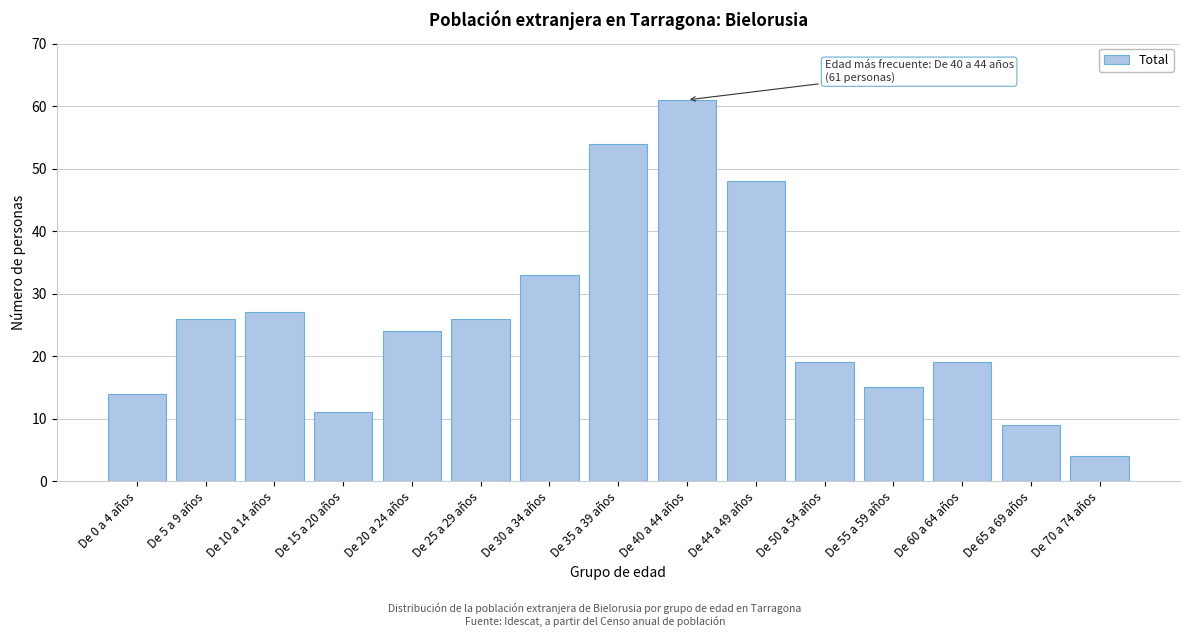

Reading left to right, transcribe all the data shown in this chart.

14	26	27	11	24	26	33	54	61	48	19	15	19	9	4